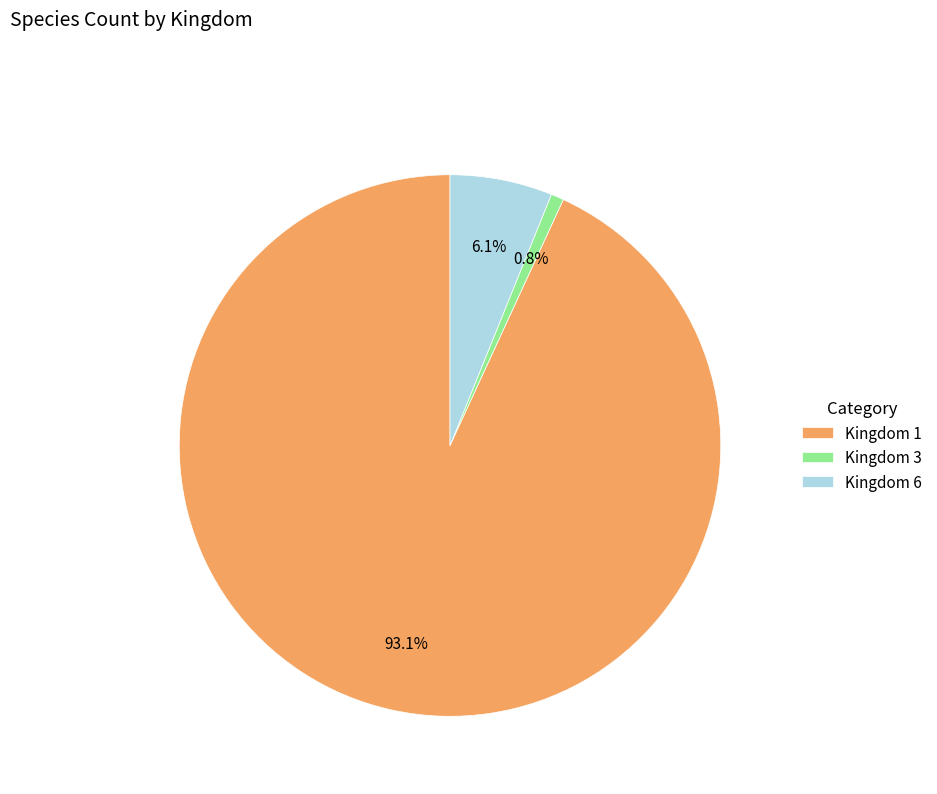

Which category accounts for the majority?

Kingdom 1